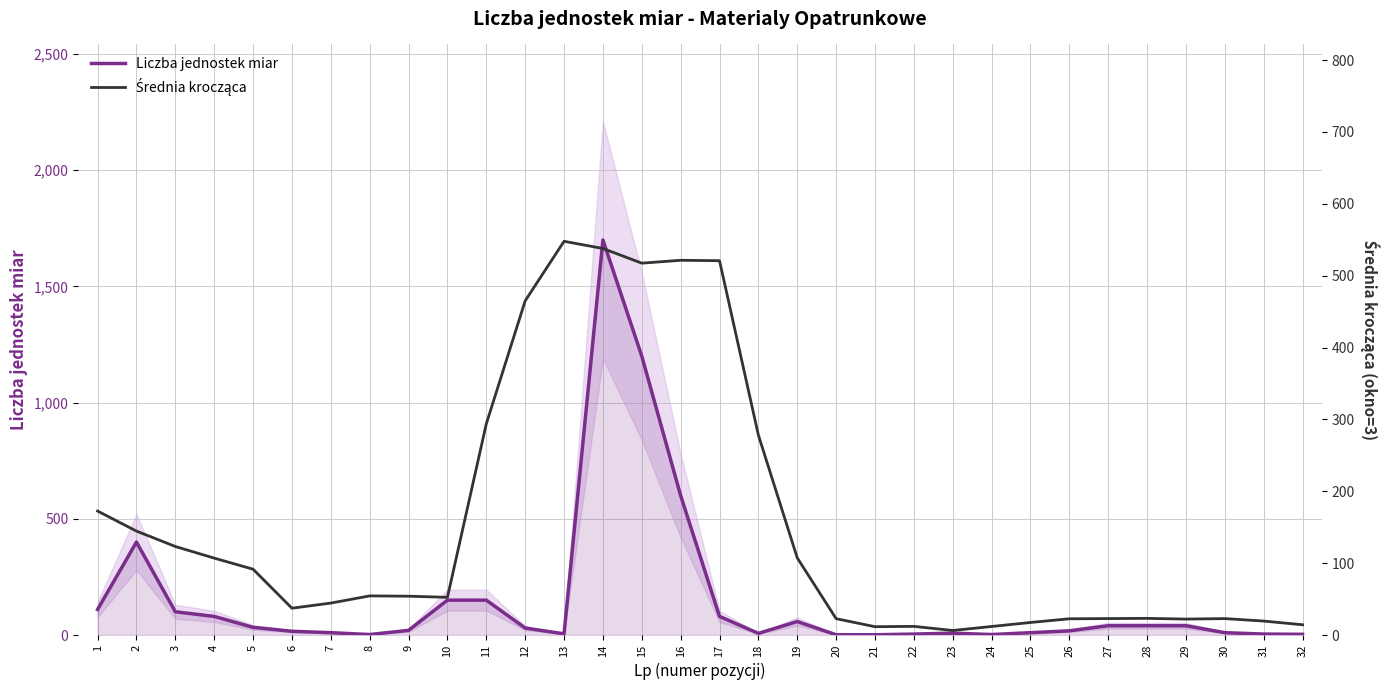

After their last crossing, which series has the higher values: Średnia krocząca or Liczba jednostek miar?

Średnia krocząca